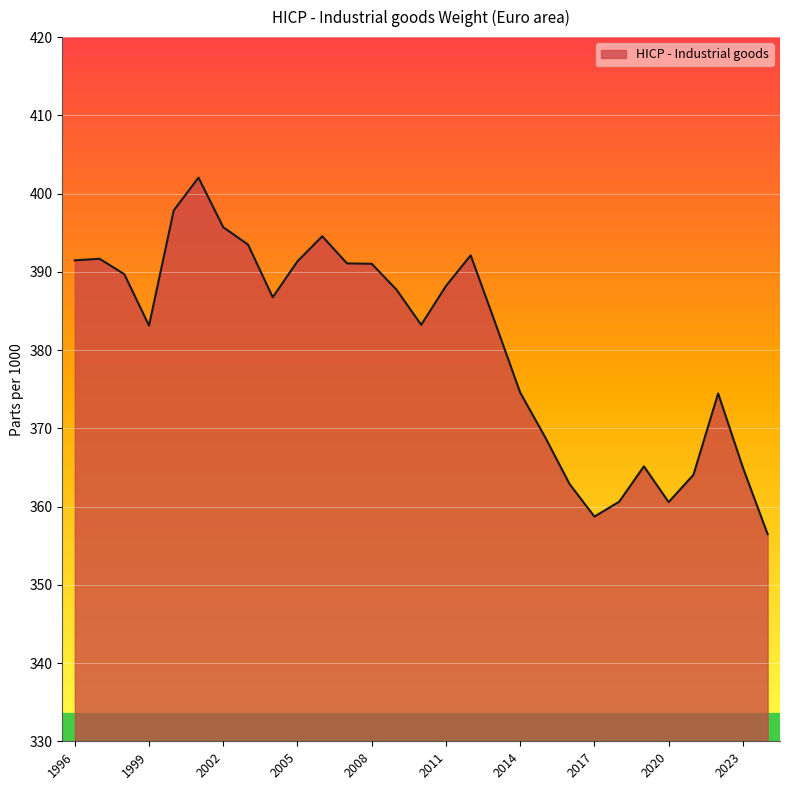

What is the difference between the maximum and minimum values?

45.6